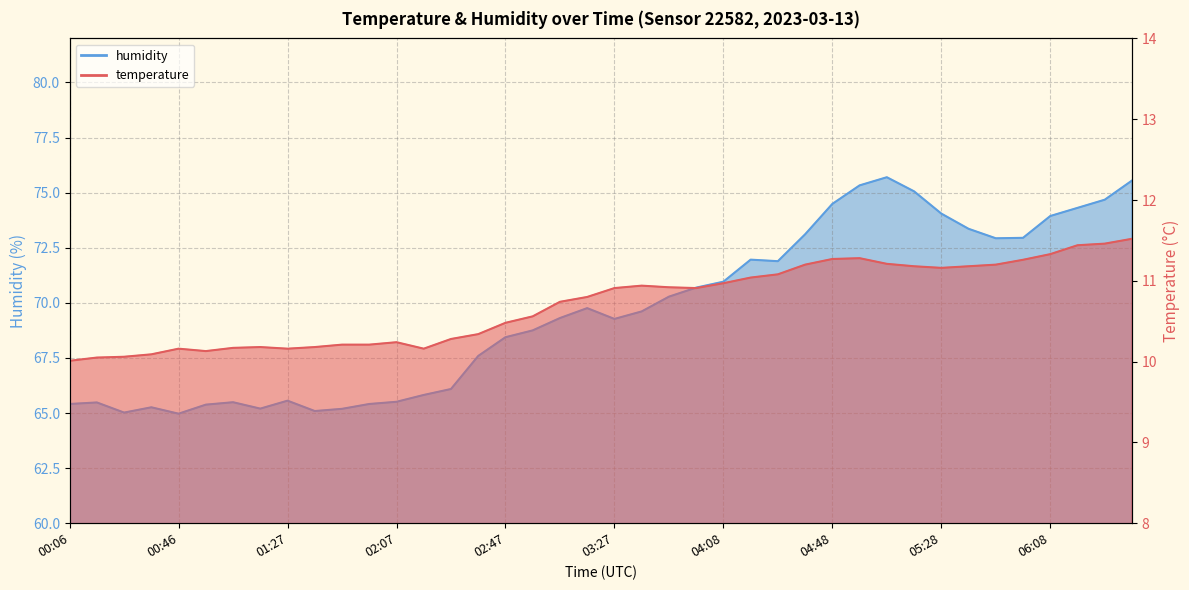

How many lines are shown in the chart?

2